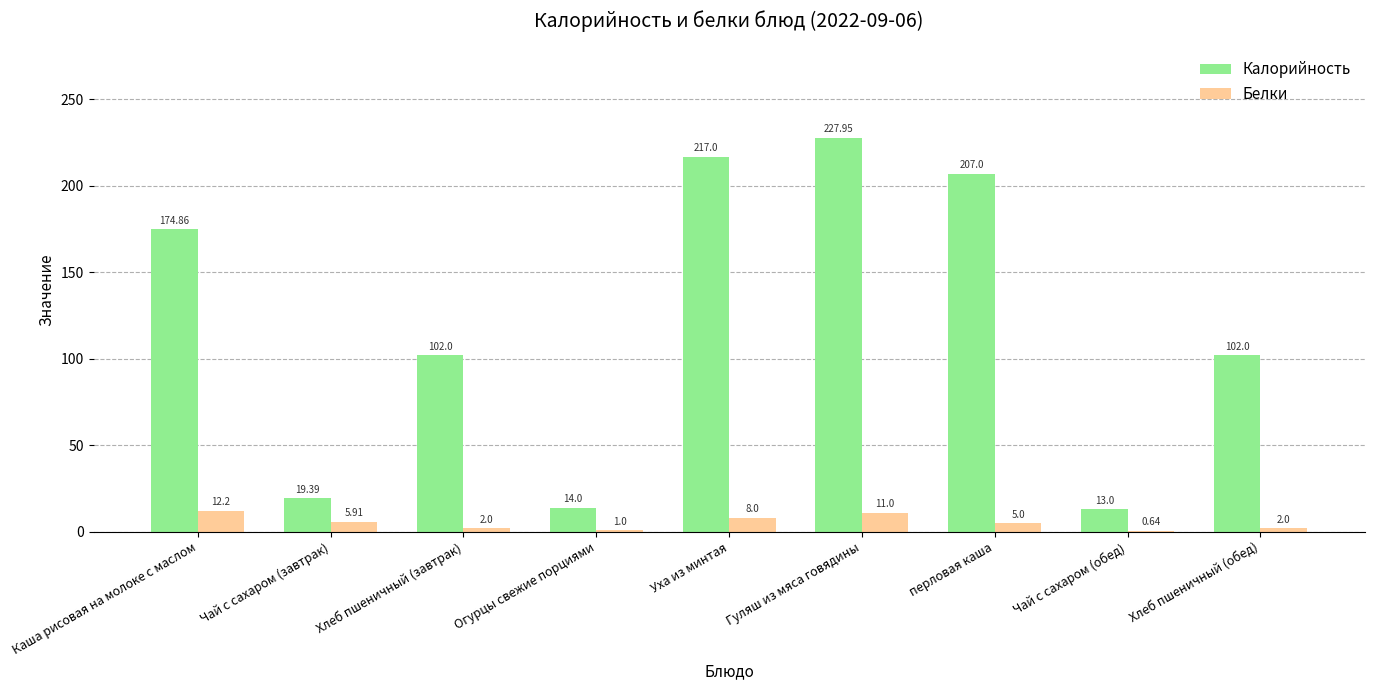

Which series has the largest range (max minus min)?

Калорийность